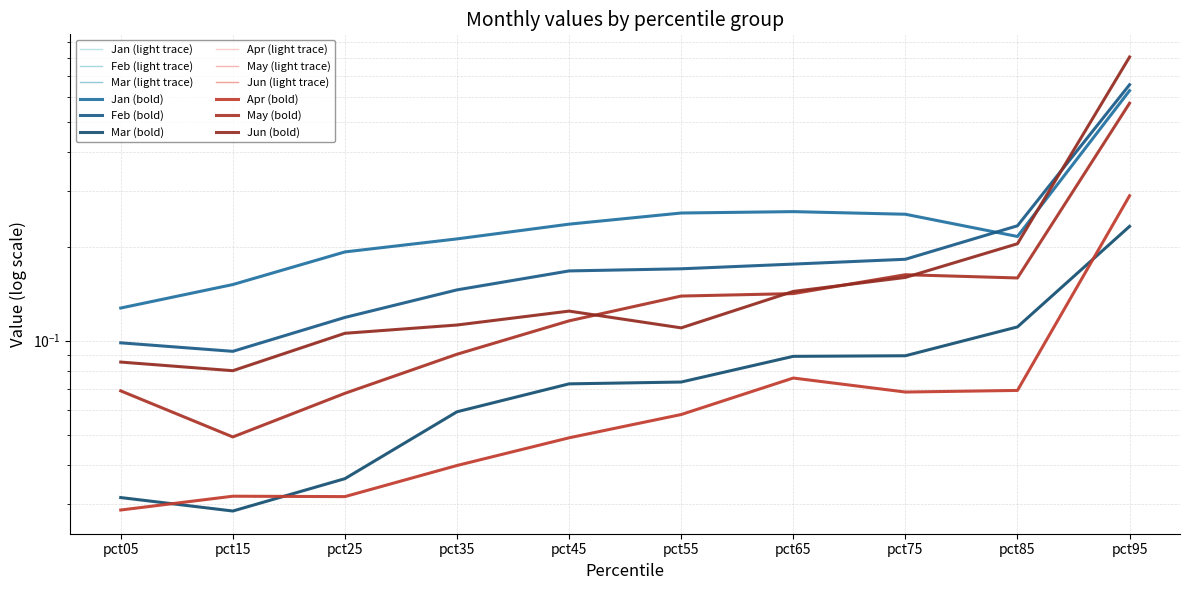

What is the difference between the maximum and minimum values in the Feb series?

0.6